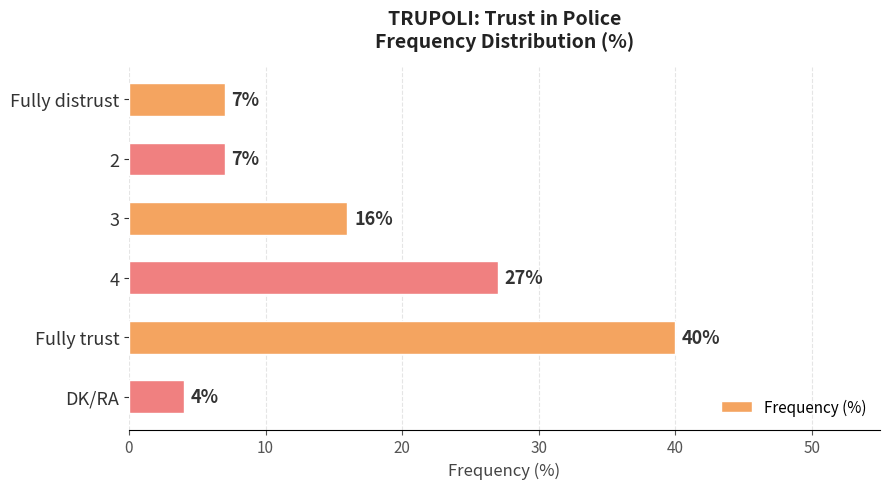

The value at Fully trust is 70. True or false?

False